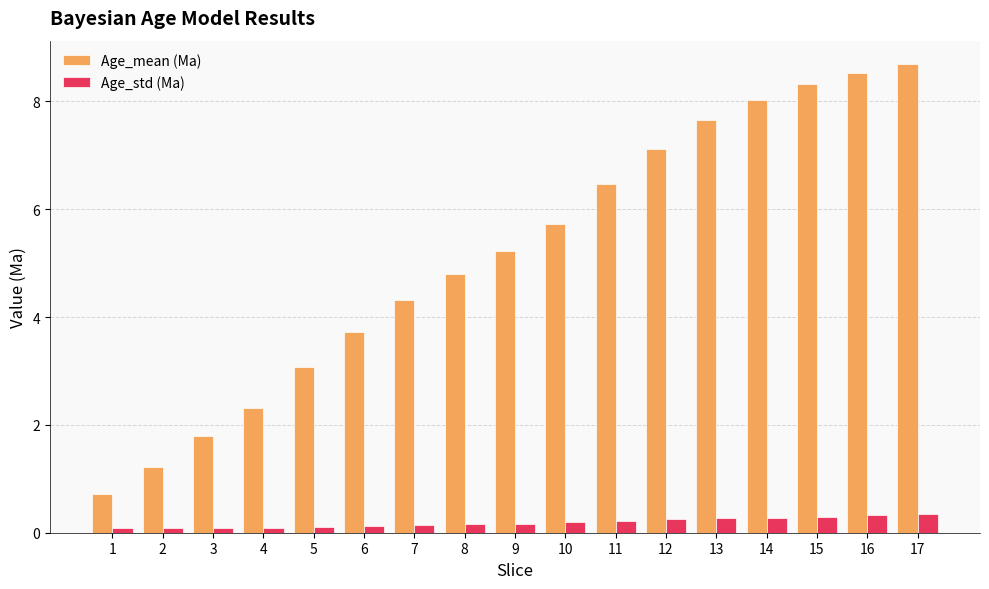

How many data points in Age_mean (Ma) are less than 5?

8